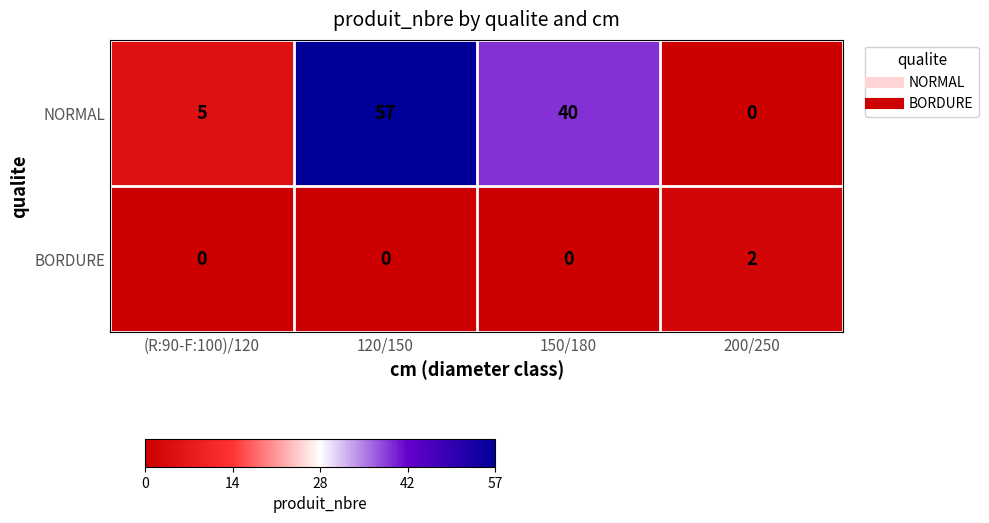

At which category is the sum across all series the highest?

120/150